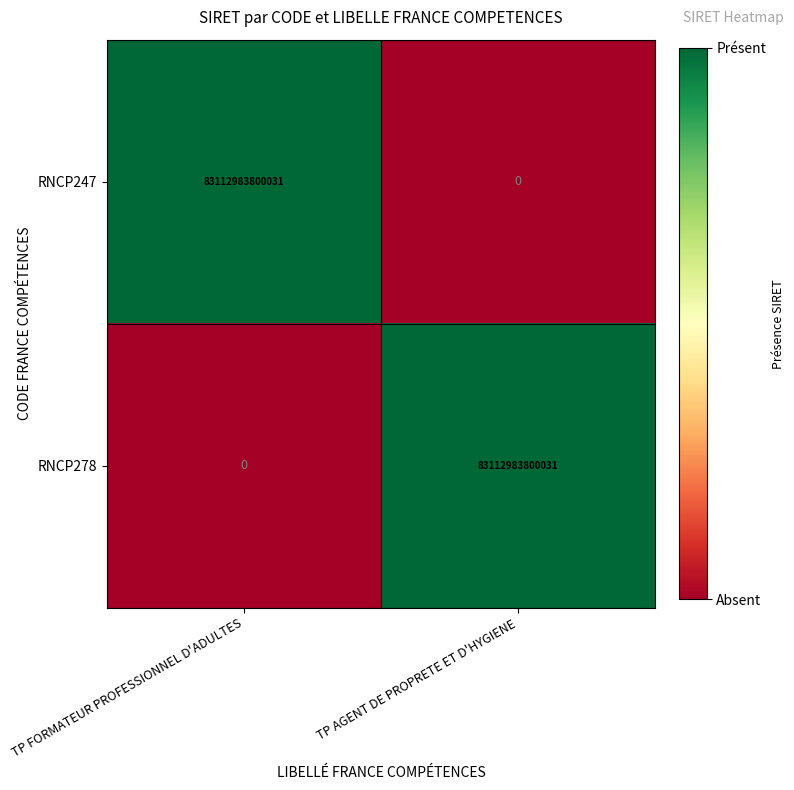

Where is RNCP278 nearest to the value 41556491900015?

TP FORMATEUR PROFESSIONNEL D'ADULTES